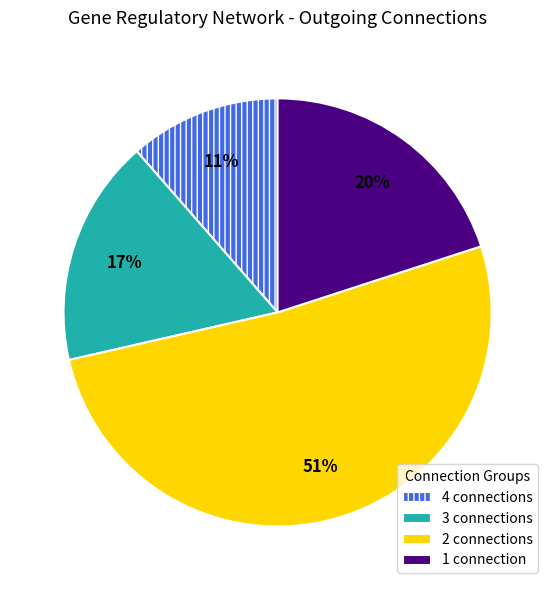

The 4 connections slice represents 20% of the pie. True or false?

False